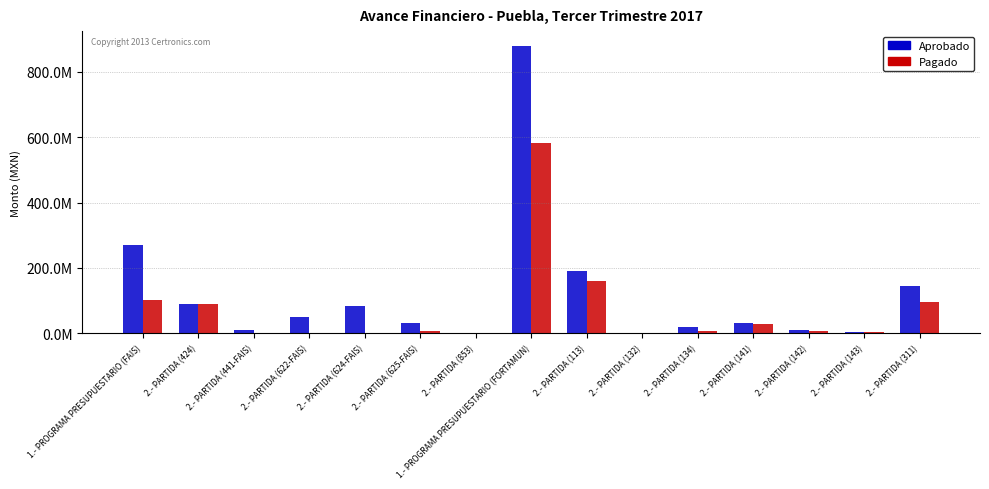

Reading left to right, list all the values displayed in this chart.

Aprobado: 268971318.0	90629179.8	10703802.2	48730554.9	84520007.4	32000000.0	2387773.7	880945680.0	191668343.2	1228811.5	18084225.1	32100442.4	9830284.6	3932114.0	144000000.0
Pagado: 102194929.1	90629179.8	0.0	0.0	2118183.8	7059791.8	2387773.7	581255864.4	158879052.9	22219.8	6736383.0	28337370.0	8432969.5	3371597.1	96000000.0